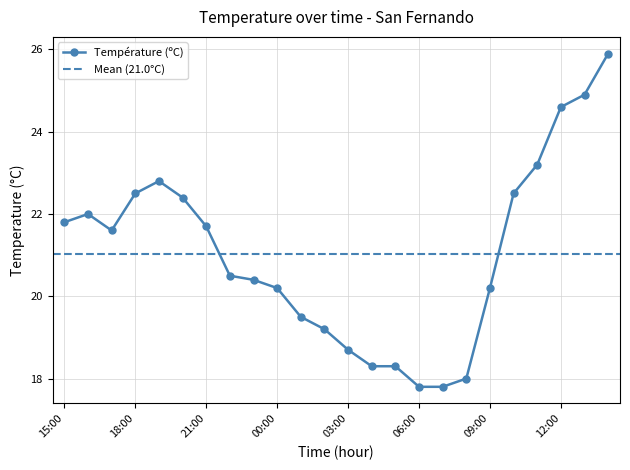

What is the sum of the values at 15:00 and 20:00?

44.2